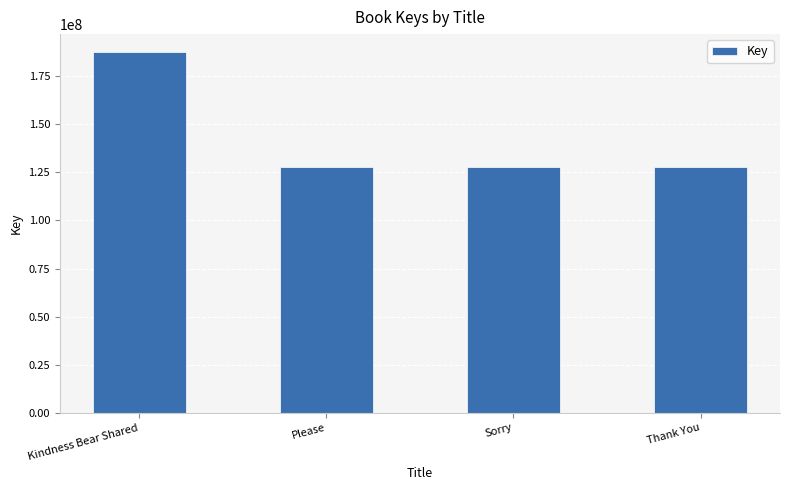

What is the greatest value displayed?

187585463